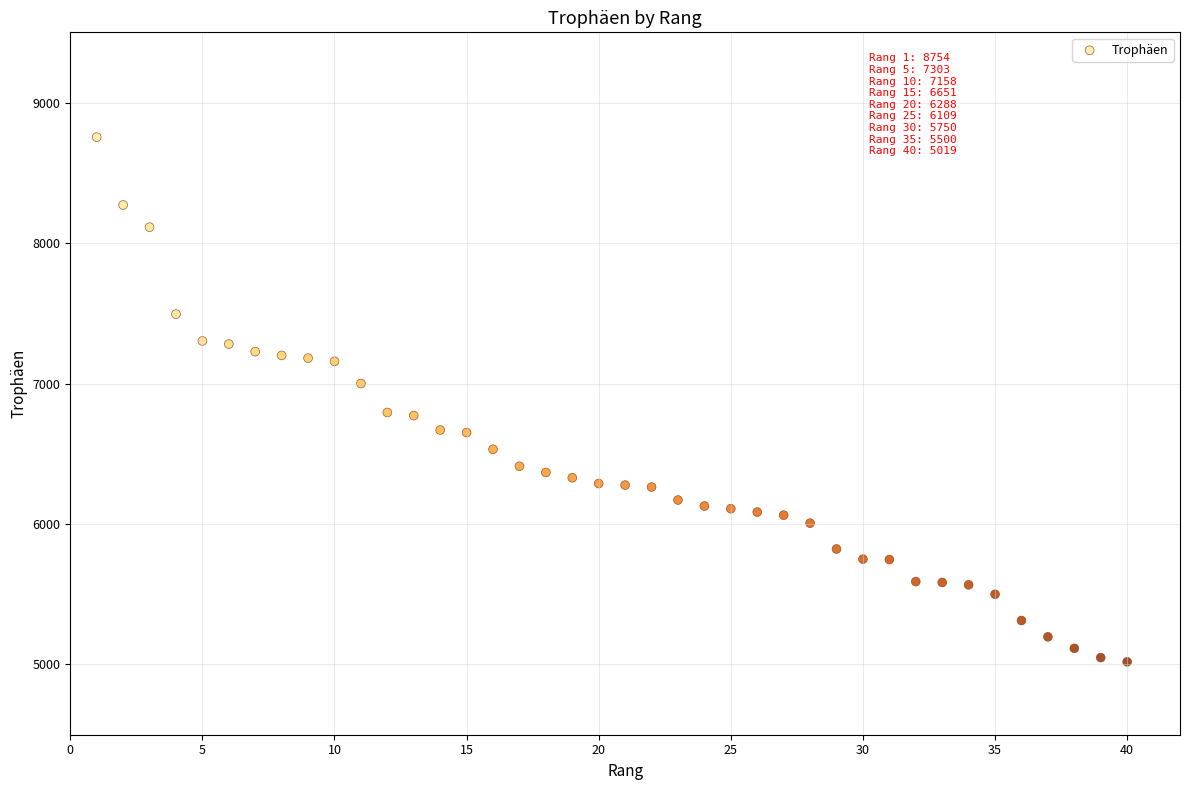

What is the range of X values (max minus min)?

39